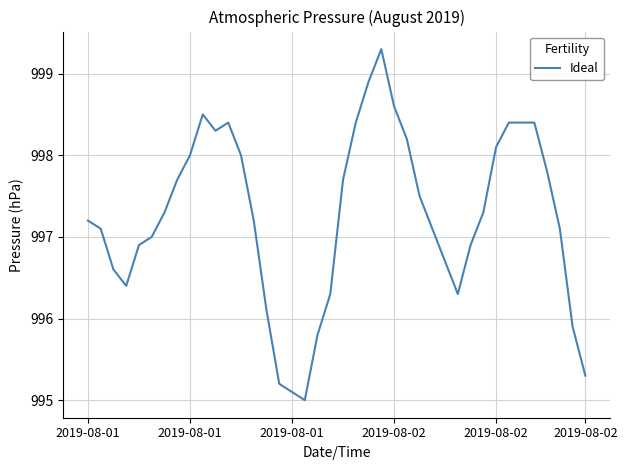

Reading left to right, list all the values displayed in this chart.

997.2	997.1	996.6	996.4	996.9	997.0	997.3	997.7	998.0	998.5	998.3	998.4	998.0	997.2	996.1	995.2	995.1	995.0	995.8	996.3	997.7	998.4	998.9	999.3	998.6	998.2	997.5	997.1	996.7	996.3	996.9	997.3	998.1	998.4	998.4	998.4	997.8	997.1	995.9	995.3